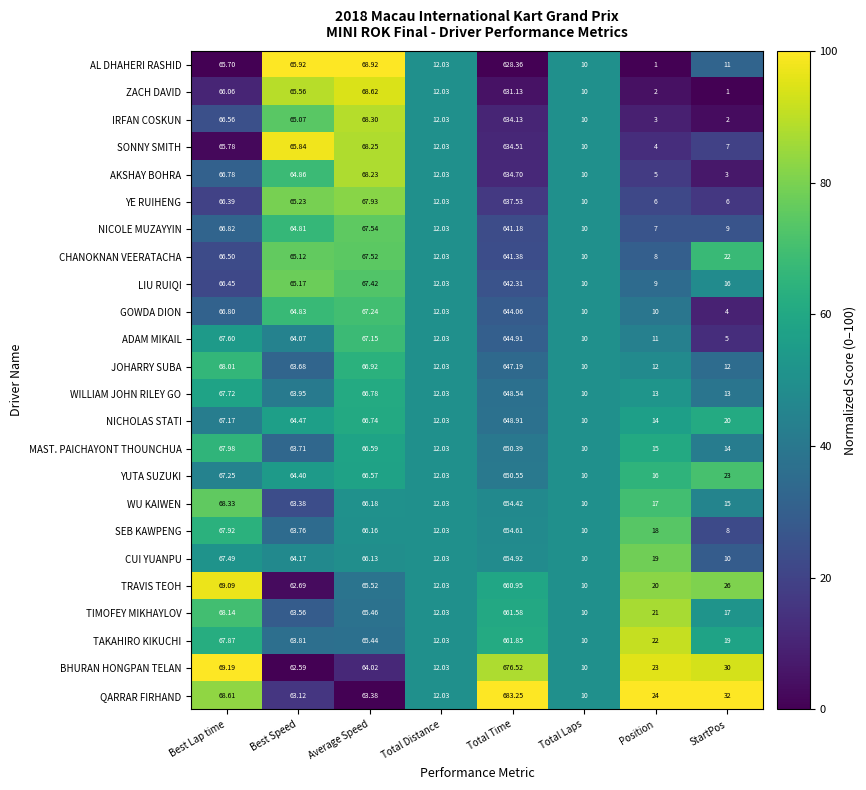

Which category has the highest value across all series?

Total Time